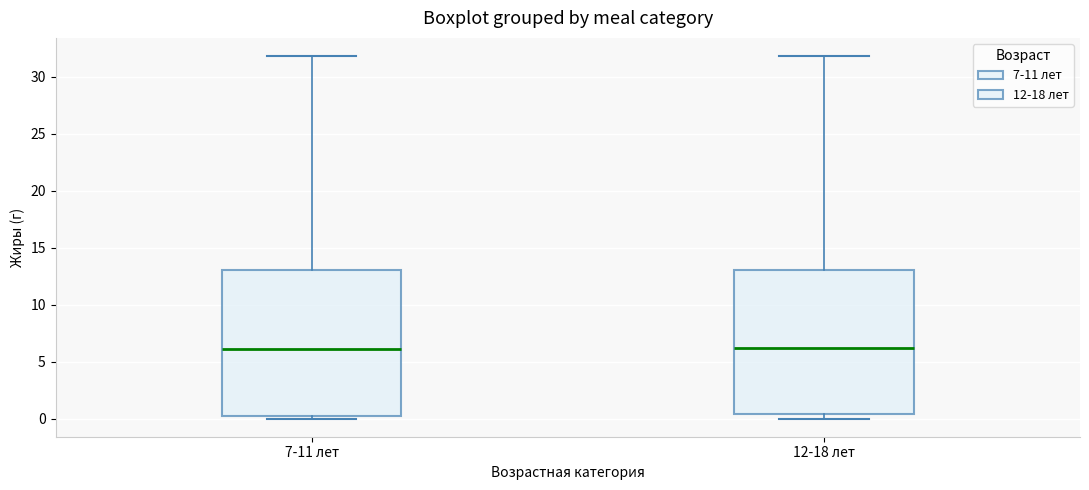

Reading left to right, read every box against the y-axis: the position of its median line, the range the box covers, and the ends of its whiskers. The values are not printed on the chart, so give them approximately, as read against the axis.

7-11 лет: median 6.0, box 0.5 to 13.0, whiskers 0.0 to 32.0
12-18 лет: median 6.0, box 0.5 to 13.0, whiskers 0.0 to 32.0